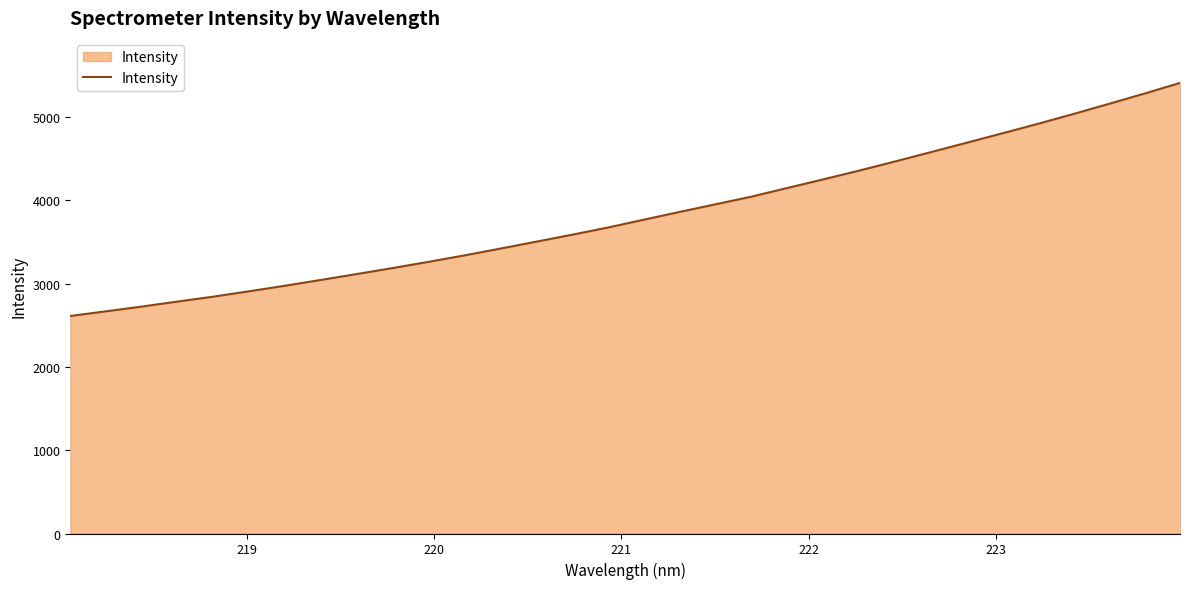

Reading left to right, list all the values displayed in this chart.

2611.4	2667.4	2724.4	2784.9	2843.8	2908.4	2974.7	3044.4	3115.0	3186.9	3261.0	3338.7	3419.6	3502.6	3586.1	3672.2	3766.1	3859.2	3950.7	4042.0	4145.5	4248.7	4353.4	4462.6	4574.3	4687.2	4800.7	4914.9	5033.7	5156.3	5280.6	5408.8